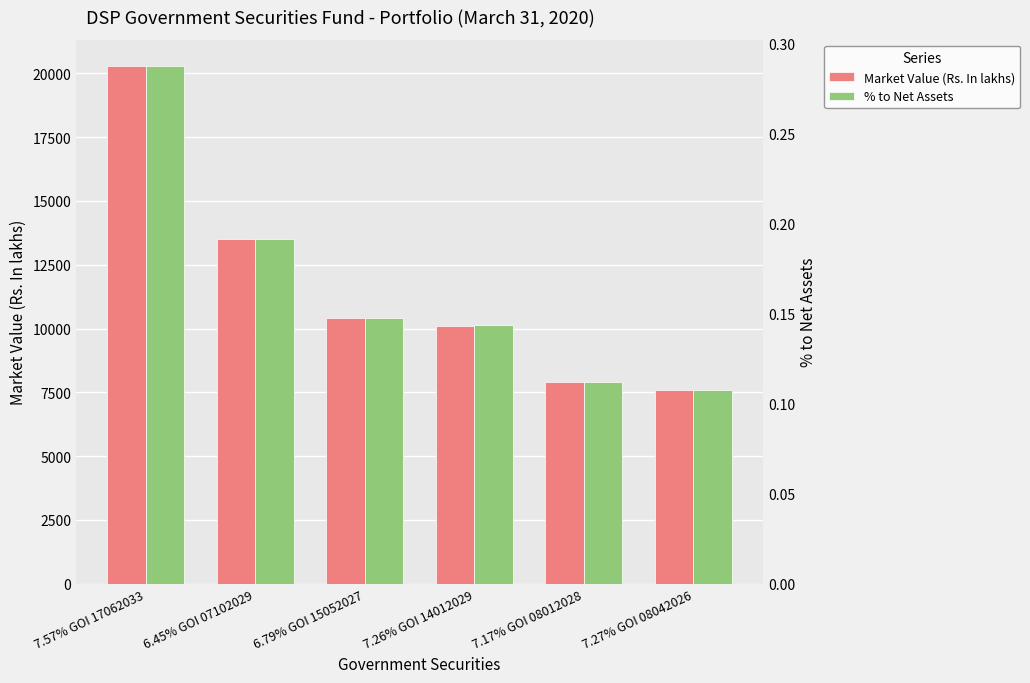

At which label is Market Value (Rs. In lakhs) closest to 13942?

6.45% GOI 07102029